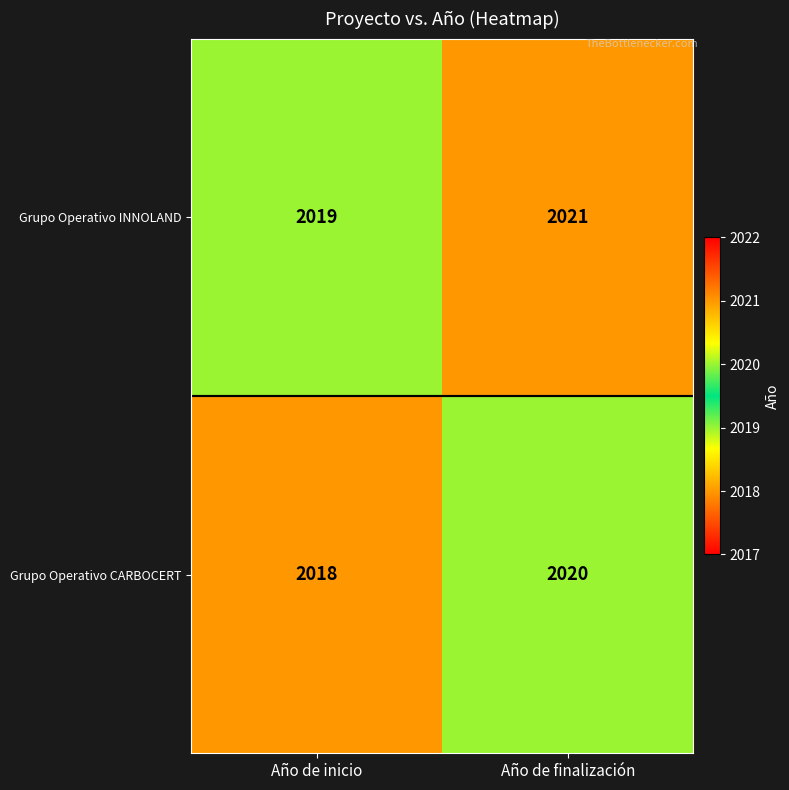

The value of Grupo Operativo INNOLAND at Año de finalización is 2021. True or false?

True